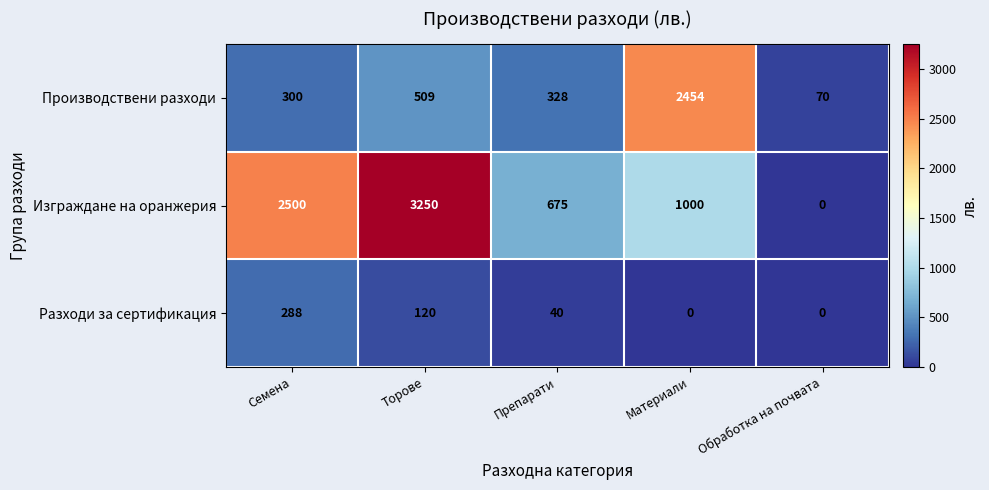

List the series in order of their overall mean, highest first.

Изграждане на оранжерия, Производствени разходи, Разходи за сертификация